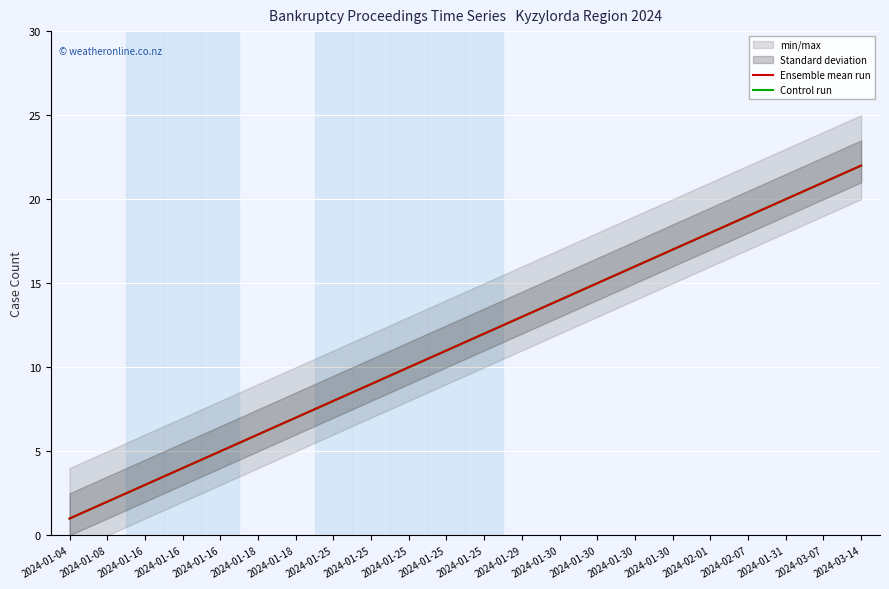

Which category has the lowest value across all series?

2024-01-04